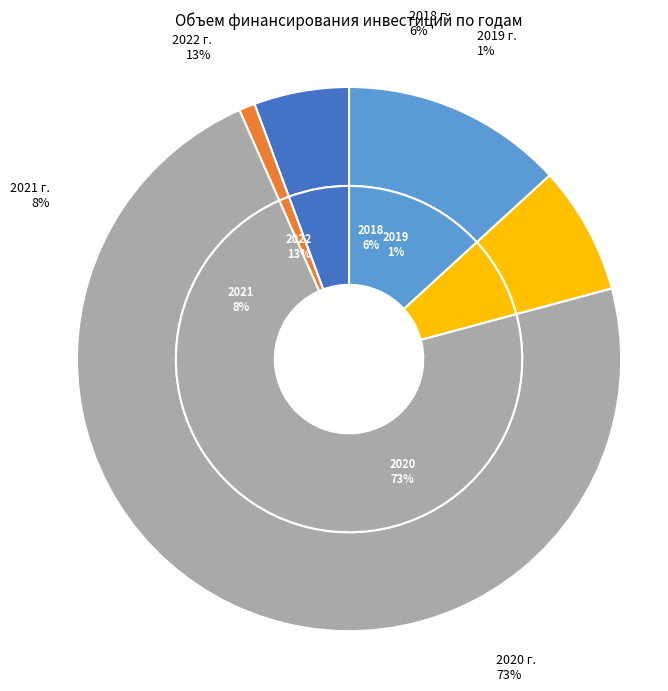

To the nearest percent, what portion does 2021 г. represent?

8%